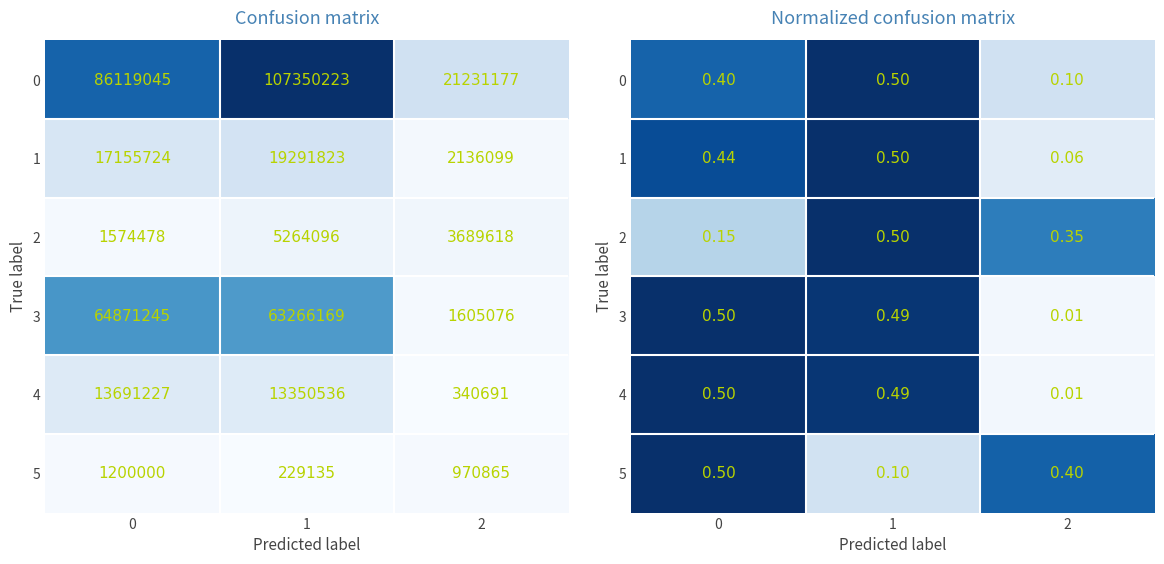

Which label corresponds to the smallest value in the chart?

2